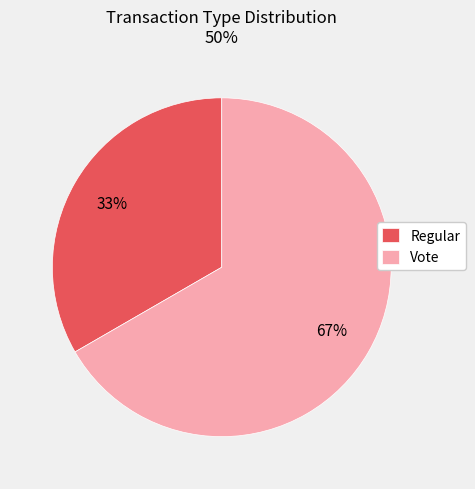

Which category accounts for the majority?

Vote